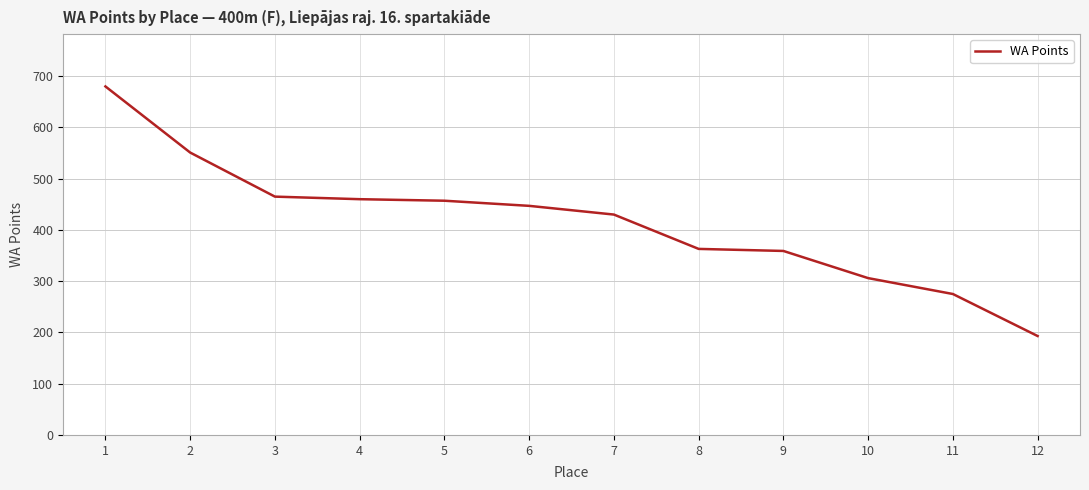

What is the greatest value displayed?

680